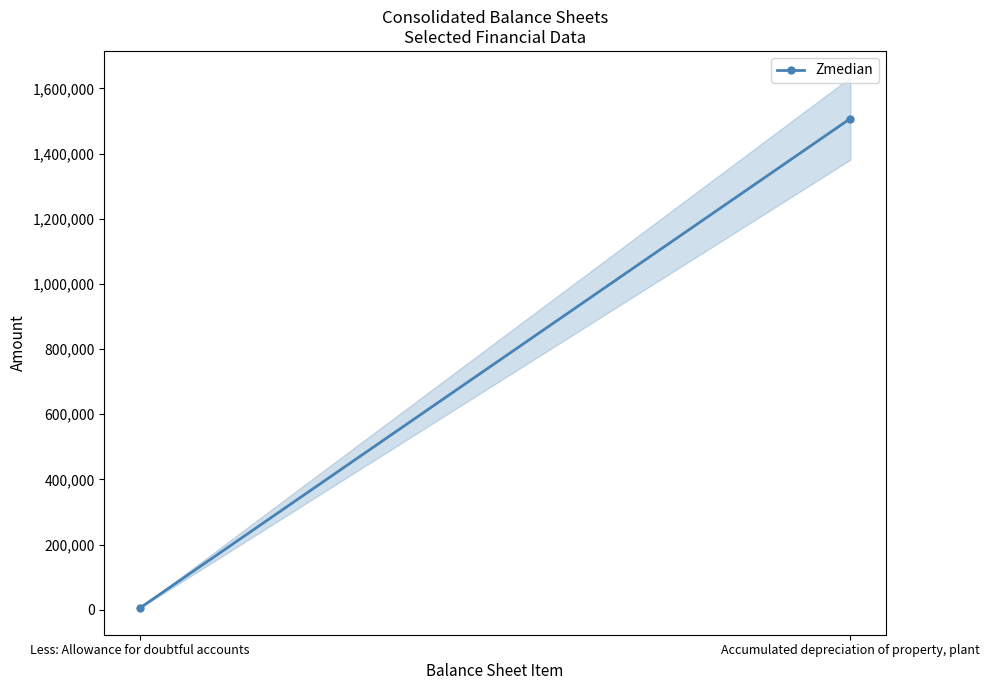

Reading left to right, transcribe all the data shown in this chart.

Less: Allowance for doubtful accounts=5195.0	Accumulated depreciation of property, plant=1507654.5